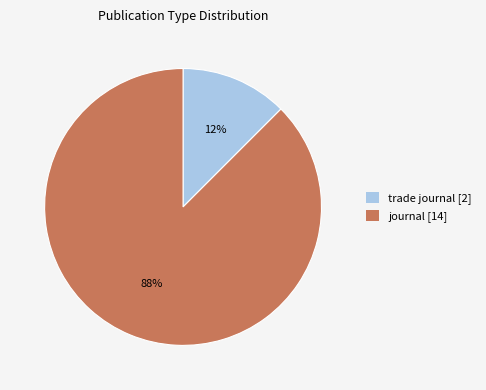

Between trade journal and journal, which is larger?

journal